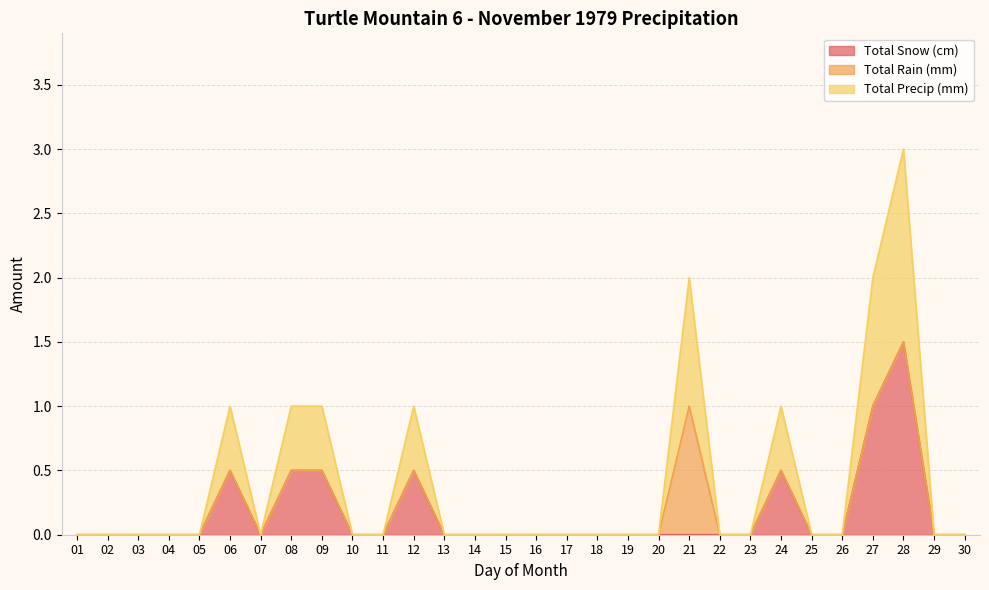

What is the difference between the maximum and second lowest values in the Total Precip (mm) series?

1.5